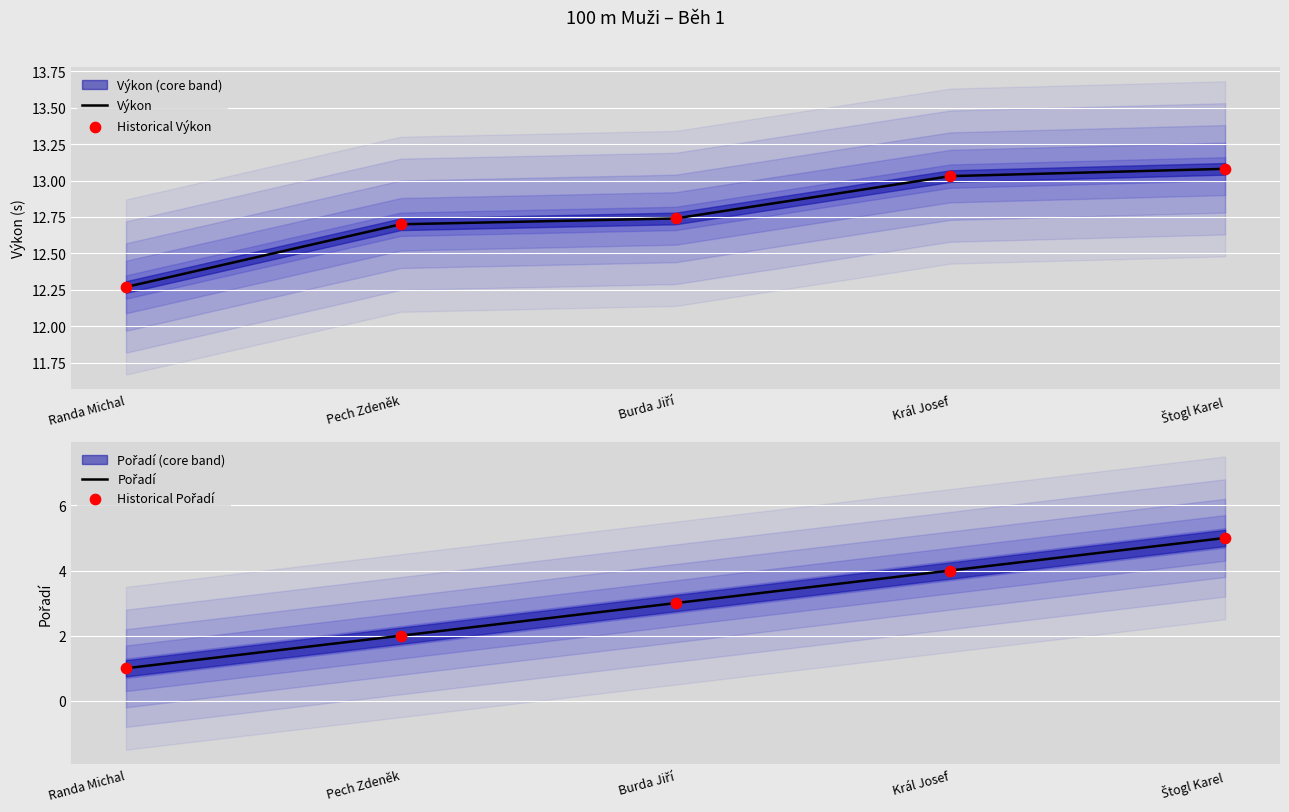

At which category is the sum across all series the highest?

Štogl Karel